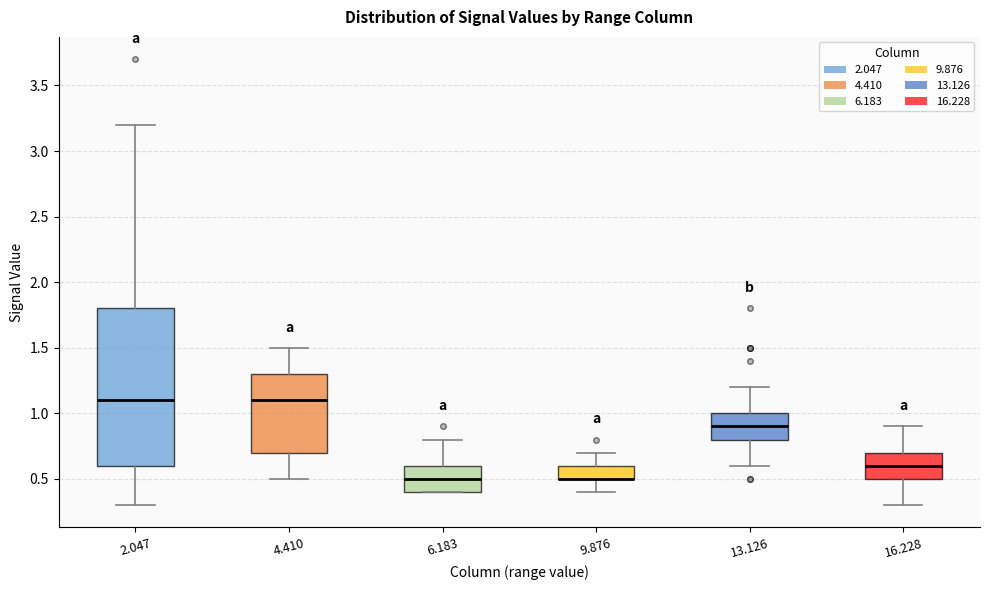

Where does the upper whisker of the box at x = 9.876 end on the y-axis? The values are not printed on the chart, so give them approximately, as read against the axis.

0.7